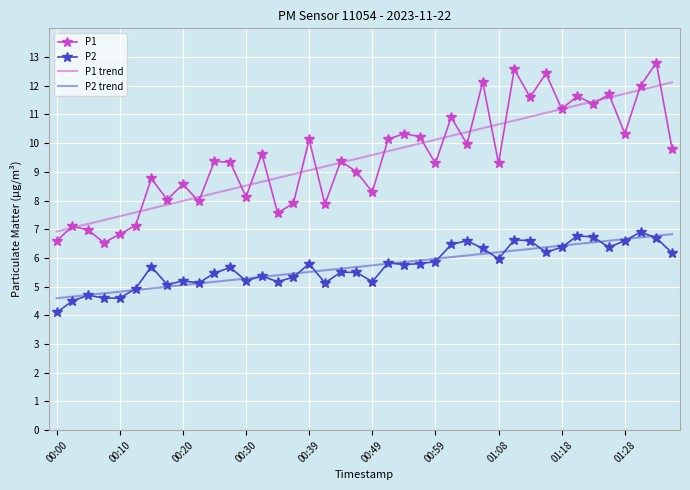

What is the lowest value of the P2 trend series?

4.6